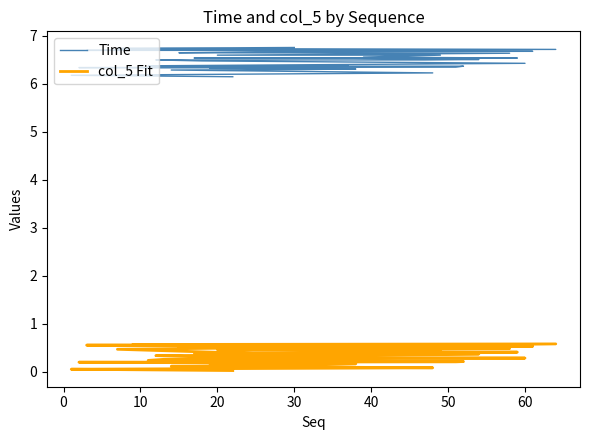

Reading right to left, extract all data points from this chart.

Time: 6.8	6.7	6.7	6.7	6.7	6.7	6.7	6.7	6.7	6.7	6.7	6.6	6.6	6.6	6.6	6.5	6.5	6.5	6.5	6.5	6.5	6.5	6.4	6.4	6.4	6.4	6.4	6.4	6.4	6.4	6.3	6.3	6.3	6.3	6.3	6.3	6.3	6.2	6.2	6.2
col_5 Fit: 0.4	0.5	0.6	0.6	0.6	0.6	0.5	0.5	0.5	0.5	0.5	0.5	0.5	0.4	0.4	0.4	0.4	0.4	0.4	0.4	0.3	0.3	0.3	0.3	0.2	0.2	0.2	0.2	0.2	0.2	0.2	0.2	0.2	0.2	0.2	0.1	0.1	0.1	0.1	0.0